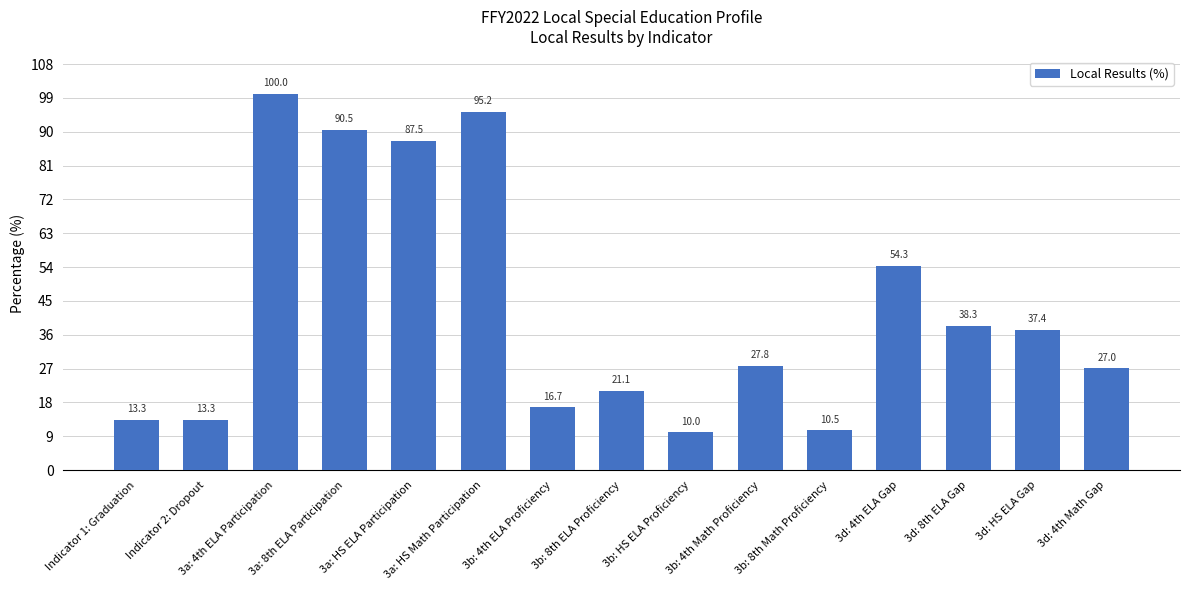

What is the label of the 15th bar from the right?

Indicator 1: Graduation